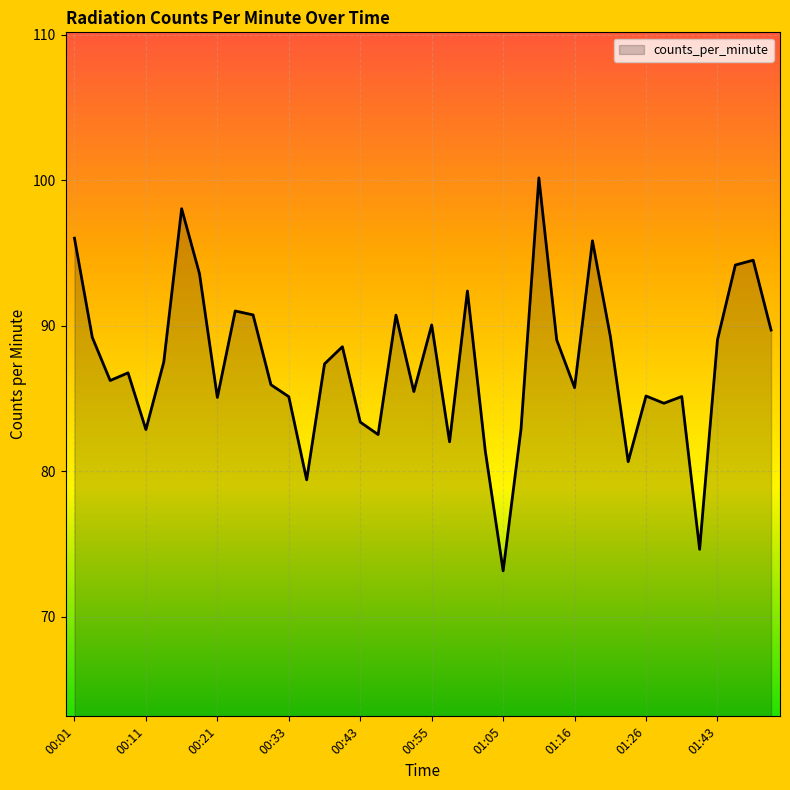

What is the maximum value shown in the chart?

100.2